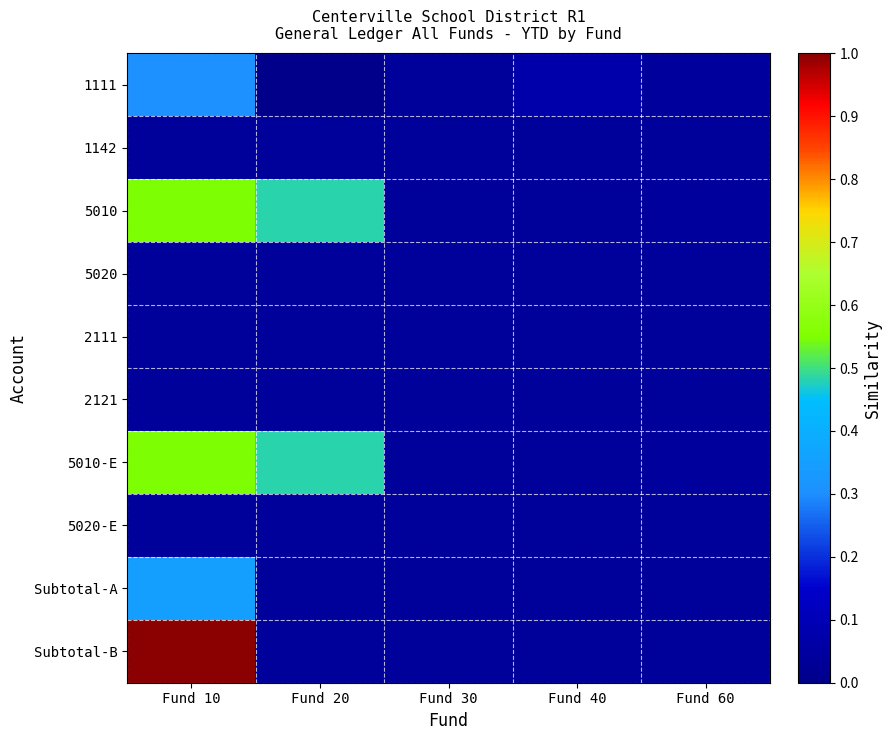

Reading left to right, extract all data points from this chart.

1111: Fund 10=0.3	Fund 20=0.0	Fund 30=0.0	Fund 40=0.1	Fund 60=0.0
1142: Fund 10=0.0	Fund 20=0.0	Fund 30=0.0	Fund 40=0.0	Fund 60=0.0
5010: Fund 10=0.5	Fund 20=0.5	Fund 30=0.0	Fund 40=0.0	Fund 60=0.0
5020: Fund 10=0.0	Fund 20=0.0	Fund 30=0.0	Fund 40=0.0	Fund 60=0.0
2111: Fund 10=0.0	Fund 20=0.0	Fund 30=0.0	Fund 40=0.0	Fund 60=0.0
2121: Fund 10=0.0	Fund 20=0.0	Fund 30=0.0	Fund 40=0.0	Fund 60=0.0
5010-E: Fund 10=0.5	Fund 20=0.5	Fund 30=0.0	Fund 40=0.0	Fund 60=0.0
5020-E: Fund 10=0.0	Fund 20=0.0	Fund 30=0.0	Fund 40=0.0	Fund 60=0.0
Subtotal-A: Fund 10=0.3	Fund 20=0.0	Fund 30=0.0	Fund 40=0.0	Fund 60=0.0
Subtotal-B: Fund 10=1.0	Fund 20=0.0	Fund 30=0.0	Fund 40=0.0	Fund 60=0.0